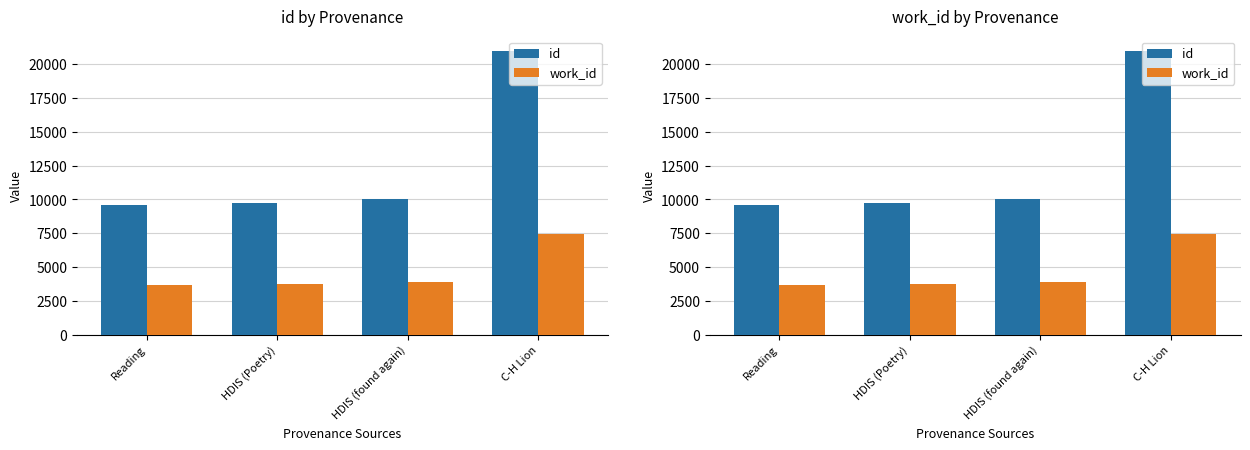

Reading right to left, transcribe all the data shown in this chart.

id: 20997	10042	9754	9585
work_id: 7476	3876	3790	3700